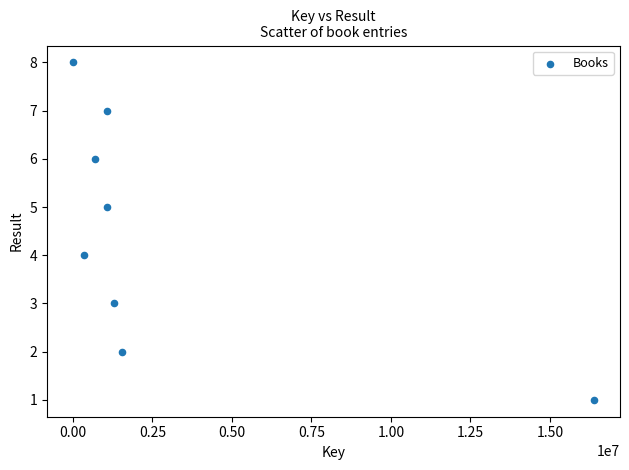

What is the range of Y values (max minus min)?

7